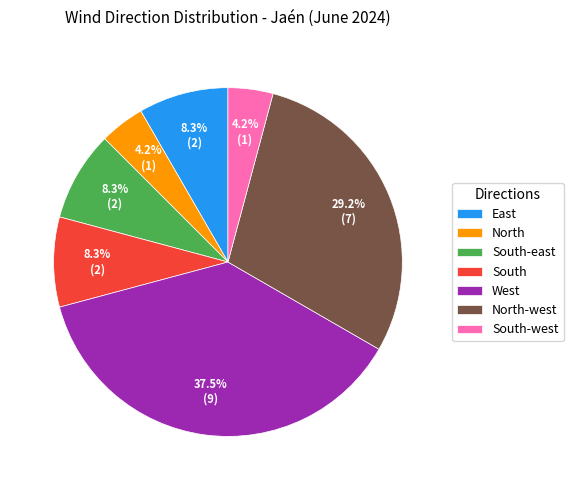

Do North-west and South-west together represent more than half of the pie?

No